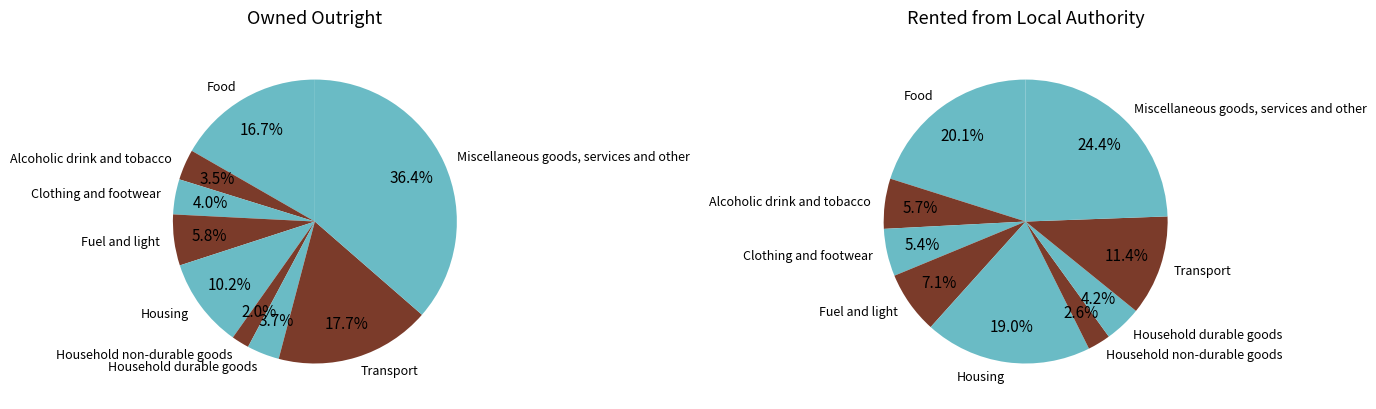

The Miscellaneous goods, services and other slice represents 36% of the pie. True or false?

True